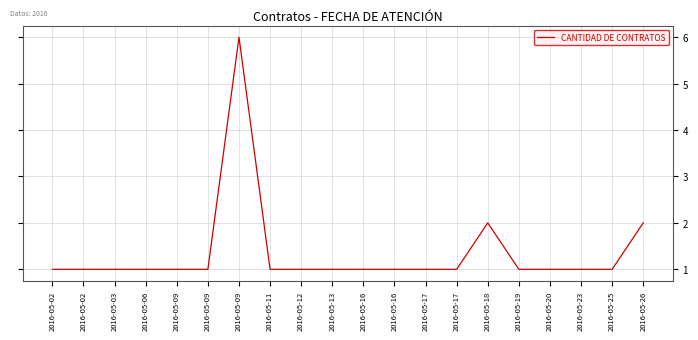

Read the value at 2016-05-09.

1